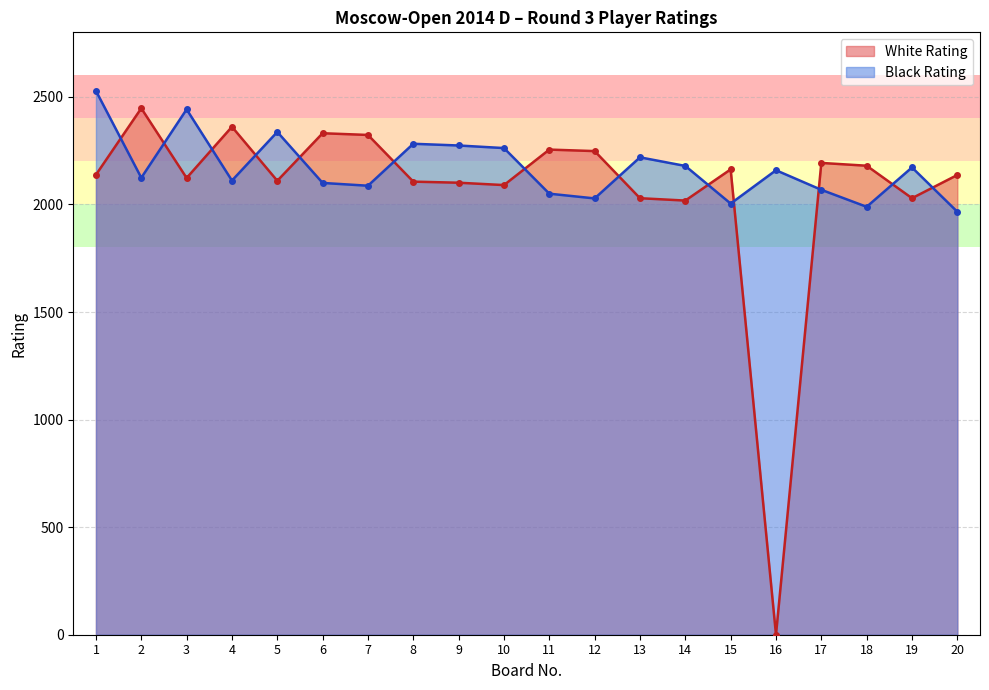

At which category does the chart reach its peak across all series?

1